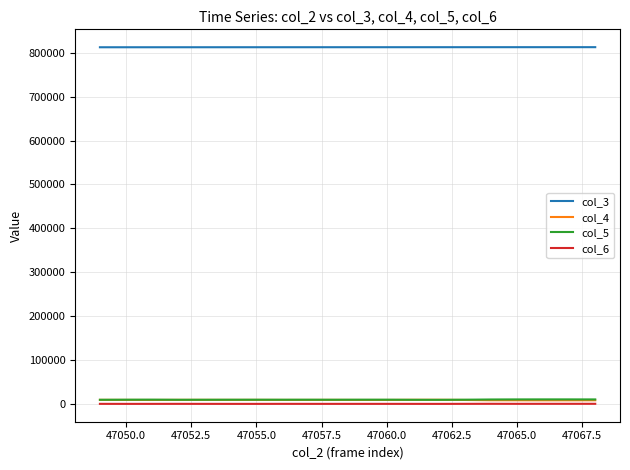

True or false: col_5 and col_6 intersect in this chart.

False